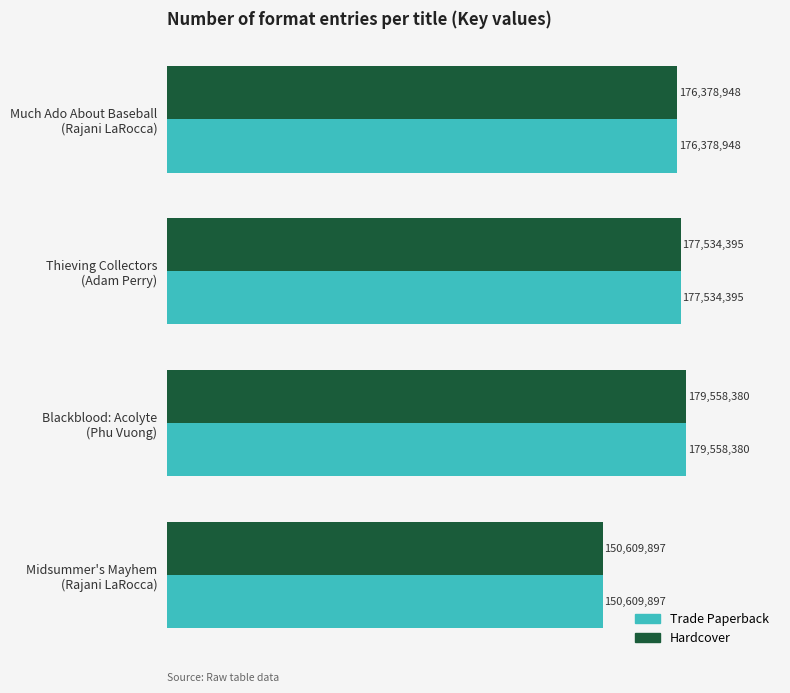

What are all the series names shown in the legend?

Trade Paperback, Hardcover